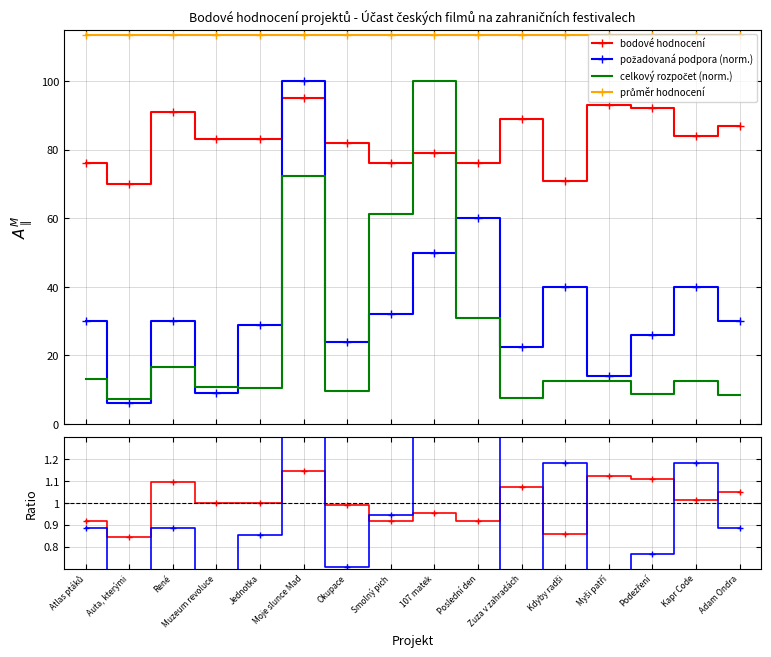

Reading left to right, transcribe all the data shown in this chart.

bodové hodnocení: Atlas ptáků=0.9	Auta, kterými=0.8	René=1.1	Muzeum revoluce=1.0	Jednotka=1.0	Moje slunce Mad=1.1	Okupace=1.0	Smolný pich=0.9	107 matek=1.0	Poslední den=0.9	Zuza v zahradách=1.1	Kdyby radši=0.9	Myši patří=1.1	Podezření=1.1	Kapr Code=1.0	Adam Ondra=1.0
požadovaná podpora (norm.): Atlas ptáků=30.0	Auta, kterými=6.0	René=30.0	Muzeum revoluce=9.0	Jednotka=29.0	Moje slunce Mad=100.0	Okupace=24.0	Smolný pich=32.0	107 matek=50.0	Poslední den=60.0	Zuza v zahradách=22.4	Kdyby radši=40.0	Myši patří=14.0	Podezření=26.0	Kapr Code=40.0	Adam Ondra=30.0
celkový rozpočet (norm.): Atlas ptáků=13.0	Auta, kterými=7.3	René=16.7	Muzeum revoluce=10.7	Jednotka=10.5	Moje slunce Mad=72.4	Okupace=9.5	Smolný pich=61.2	107 matek=100.0	Poslední den=31.0	Zuza v zahradách=7.5	Kdyby radši=12.7	Myši patří=12.4	Podezření=8.8	Kapr Code=12.6	Adam Ondra=8.5
průměr hodnocení: Atlas ptáků=113.3	Auta, kterými=113.3	René=113.3	Muzeum revoluce=113.3	Jednotka=113.3	Moje slunce Mad=113.3	Okupace=113.3	Smolný pich=113.3	107 matek=113.3	Poslední den=113.3	Zuza v zahradách=113.3	Kdyby radši=113.3	Myši patří=113.3	Podezření=113.3	Kapr Code=113.3	Adam Ondra=113.3
požadovaná podpora: Atlas ptáků=0.9	Auta, kterými=0.2	René=0.9	Muzeum revoluce=0.3	Jednotka=0.9	Moje slunce Mad=2.9	Okupace=0.7	Smolný pich=0.9	107 matek=1.5	Poslední den=1.8	Zuza v zahradách=0.7	Kdyby radši=1.2	Myši patří=0.4	Podezření=0.8	Kapr Code=1.2	Adam Ondra=0.9